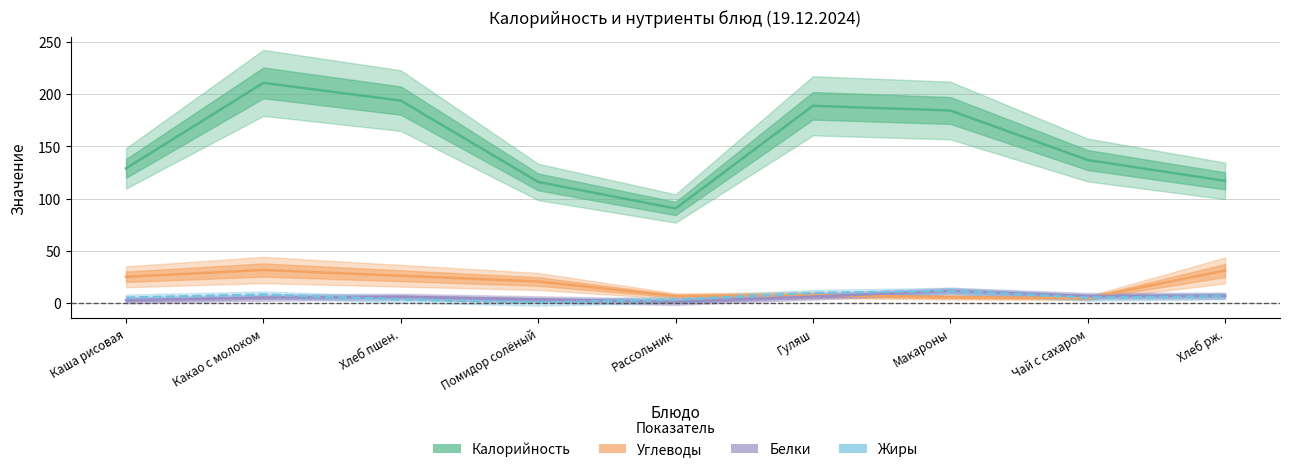

Is the value of Белки at Чай с сахаром greater than the value of Калорийность at Гуляш?

No